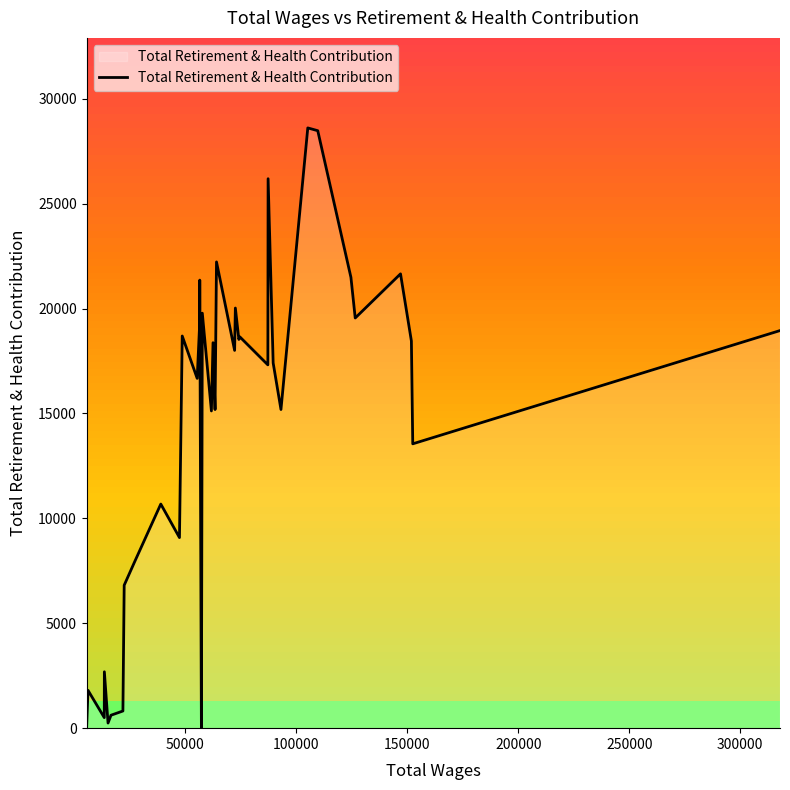

What is the maximum value shown in the chart?

28608